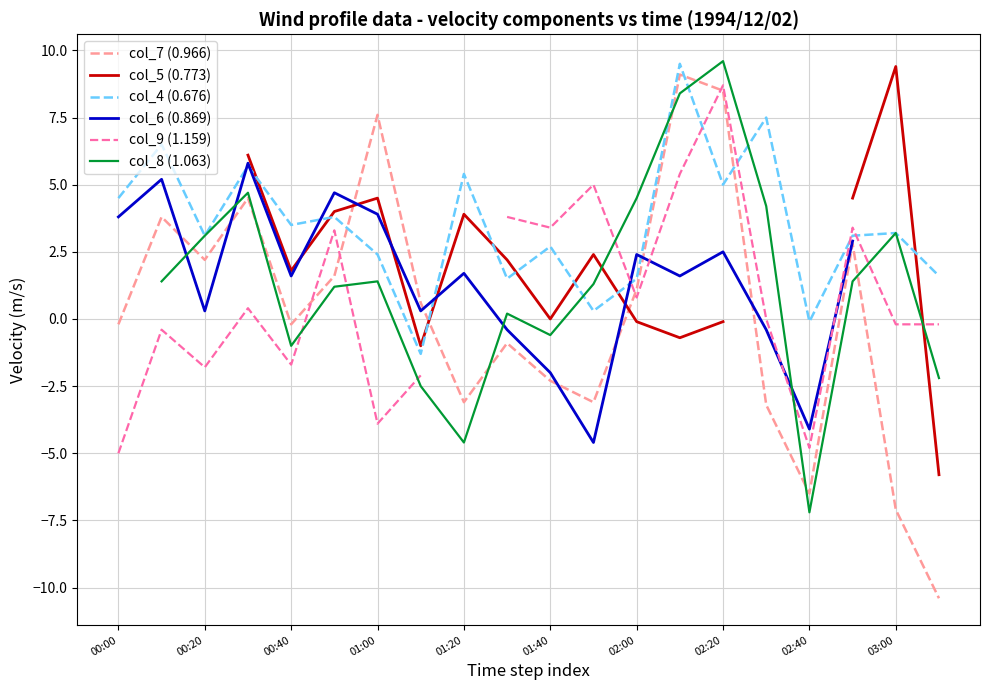

What is the maximum value for col_4 (0.676)?

9.5